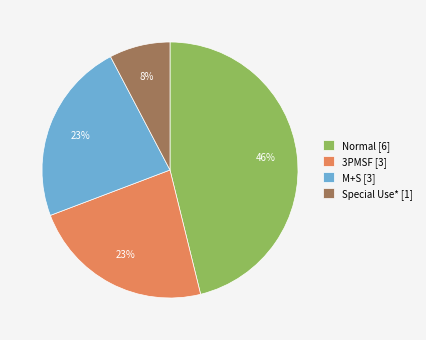

What is the smallest slice in the pie chart?

Special Use*